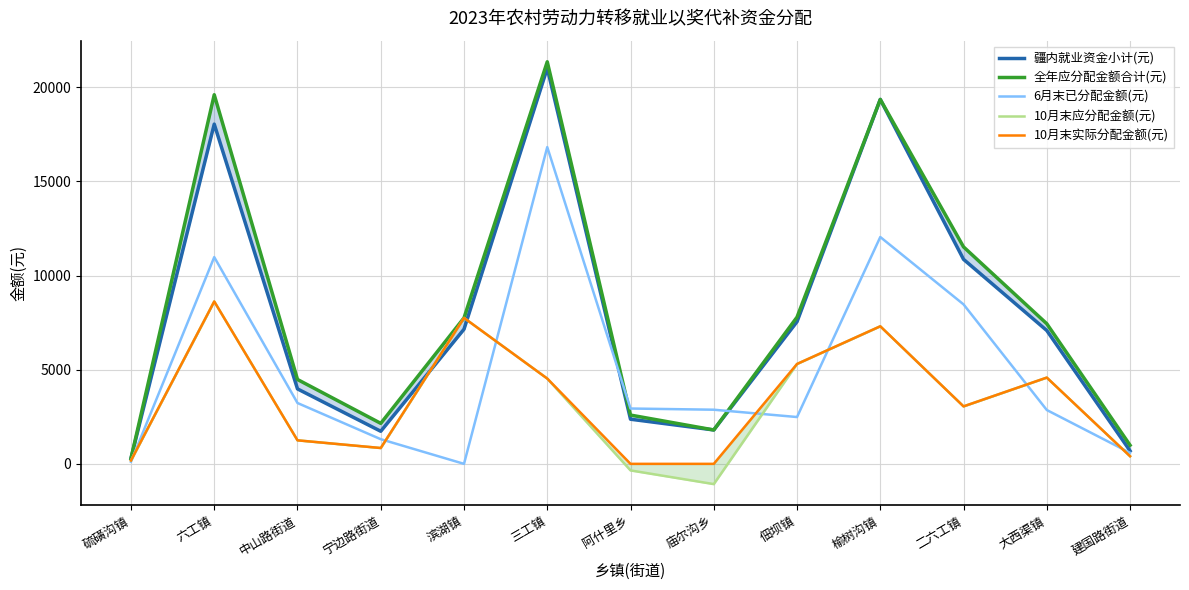

In 10月末应分配金额(元), how many points are lower than both neighbors (excluding endpoints)?

3